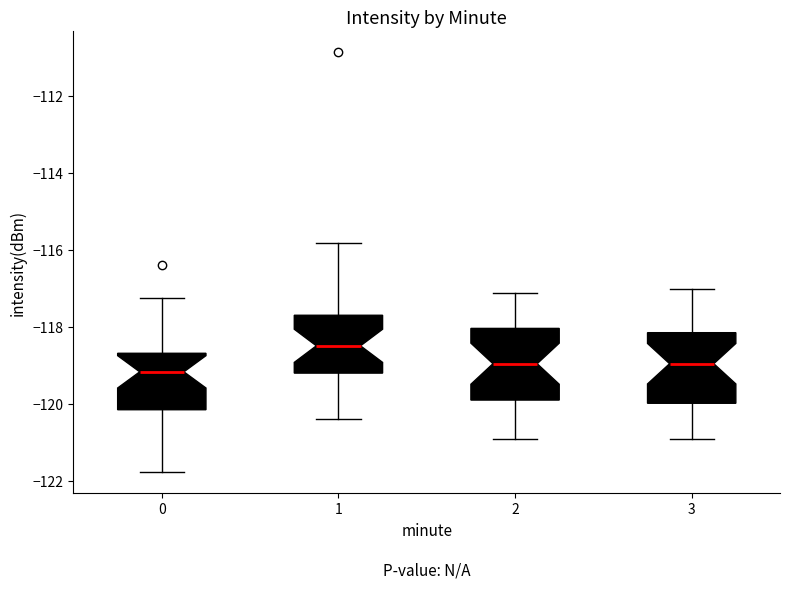

Reading left to right, transcribe this box plot: for each box, give where its median line is, the range the box spans, and where its two whiskers end, as read against the y-axis. The values are not printed on the chart, so give them approximately, as read against the axis.

0: median -119.2, box -120.2 to -118.6, whiskers -121.8 to -117.2
1: median -118.4, box -119.2 to -117.6, whiskers -120.4 to -115.8
2: median -119.0, box -120.0 to -118.0, whiskers -121.0 to -117.2
3: median -119.0, box -120.0 to -118.2, whiskers -121.0 to -117.0